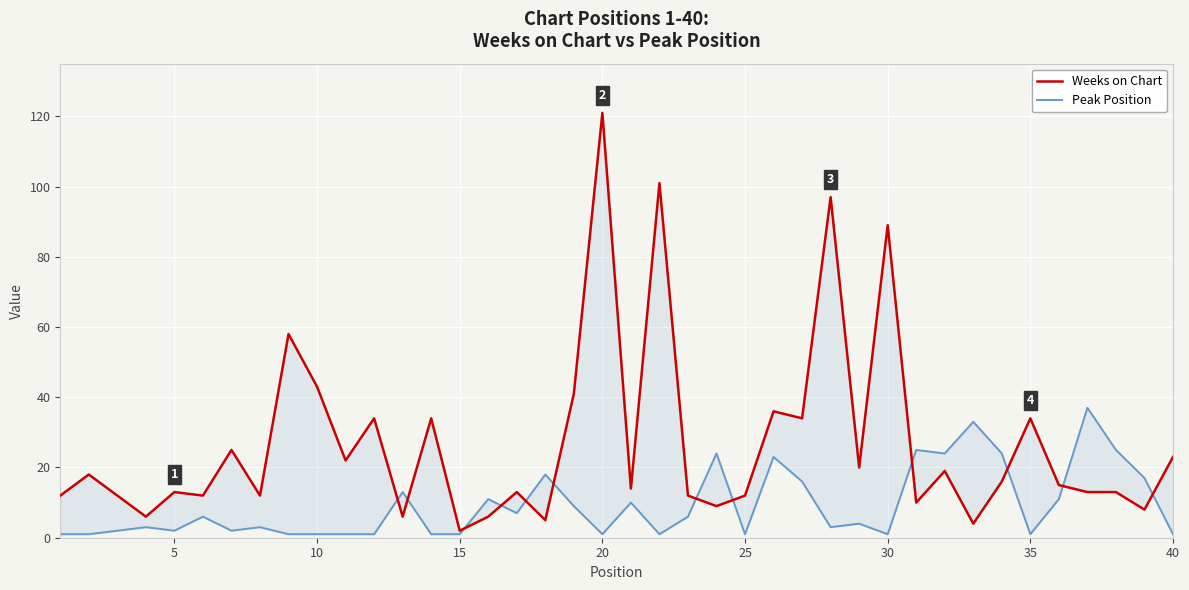

How many intersections are there between Weeks on Chart and Peak Position?

12